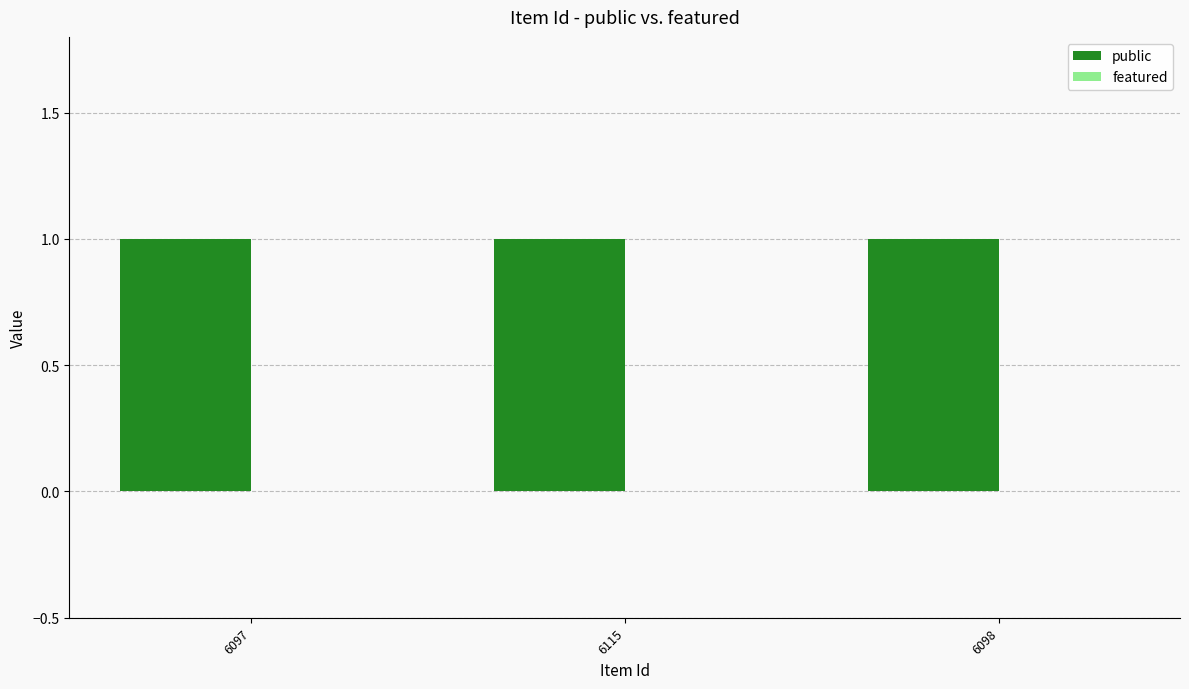

Rank the series at 6097 from lowest to highest value.

featured, public